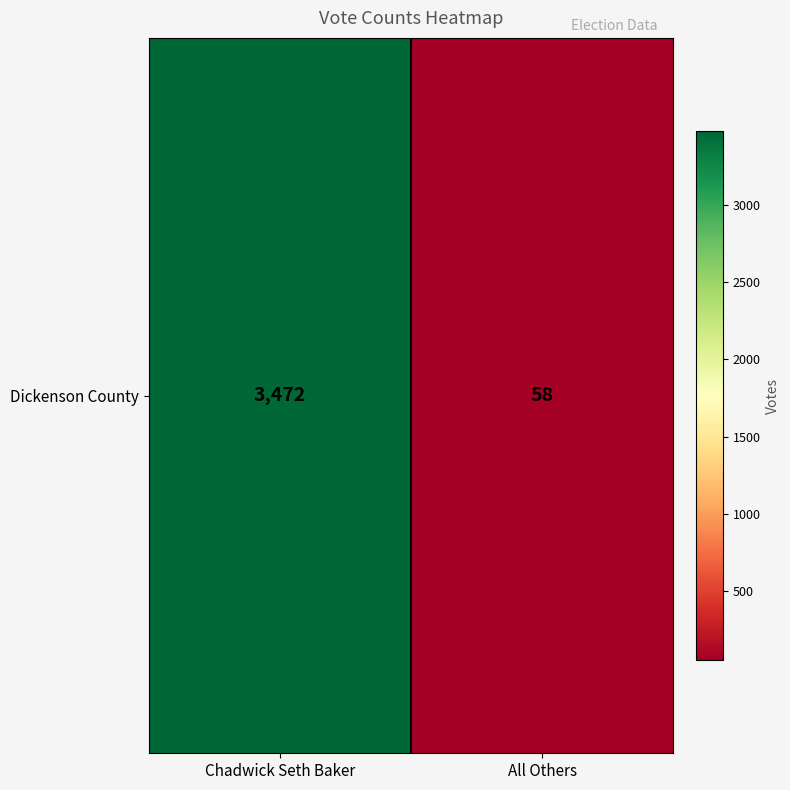

Which category has the highest value across all series?

Chadwick Seth Baker